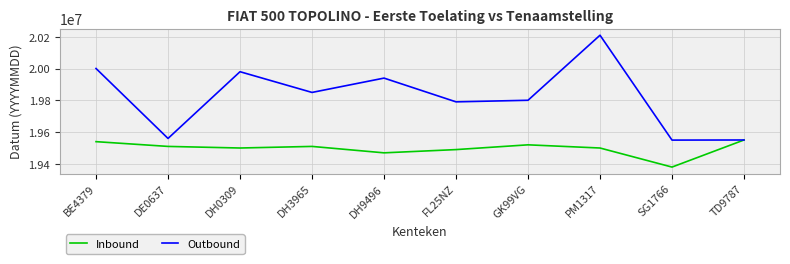

Rank the series by their maximum value, from lowest to highest.

Inbound, Outbound